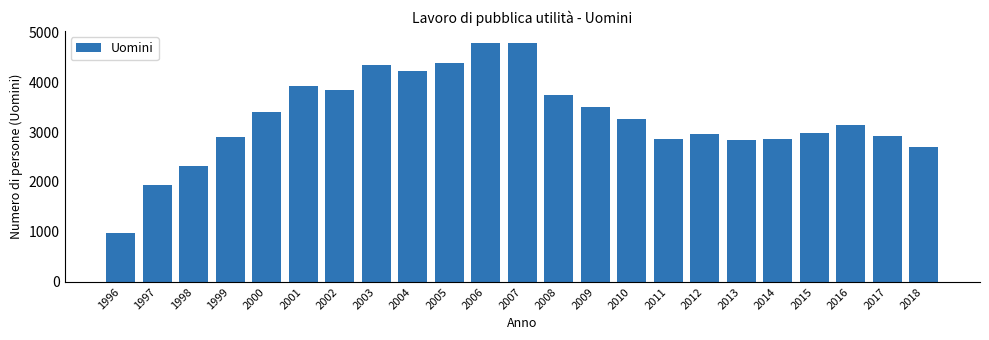

What is the sum of the values at 1999 and 1997?

4842